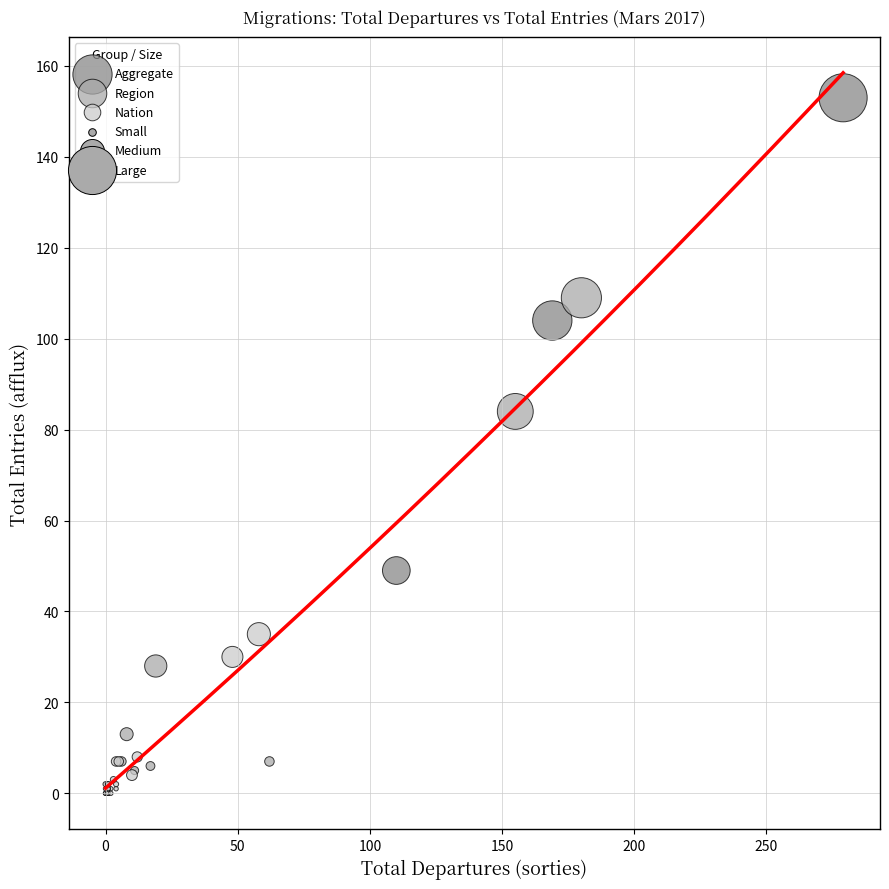

Which series reaches the maximum Y coordinate?

Aggregate